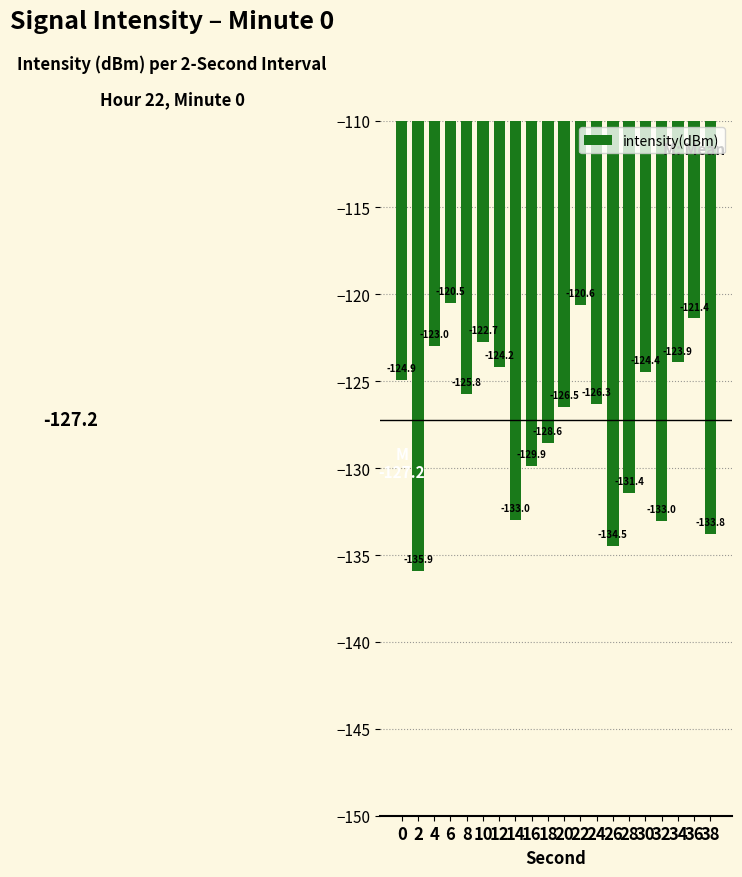

Reading left to right, list all the values displayed in this chart.

0=-124.9	2=-135.9	4=-123.0	6=-120.5	8=-125.8	10=-122.7	12=-124.2	14=-133.0	16=-129.9	18=-128.6	20=-126.5	22=-120.6	24=-126.3	26=-134.5	28=-131.4	30=-124.4	32=-133.0	34=-123.9	36=-121.4	38=-133.8